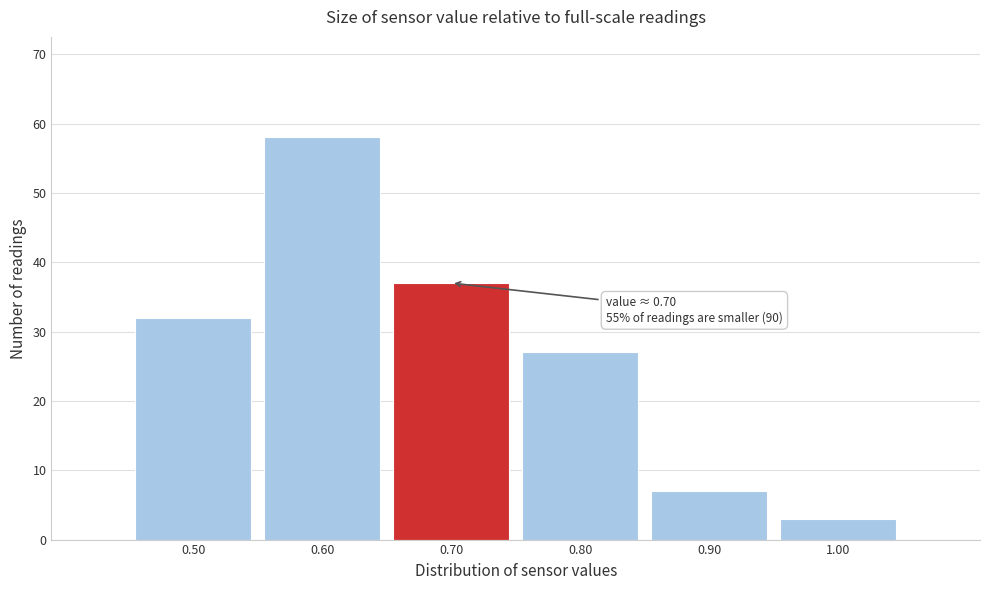

Over which range of the x-axis is the bar tallest?

0.55 to 0.65